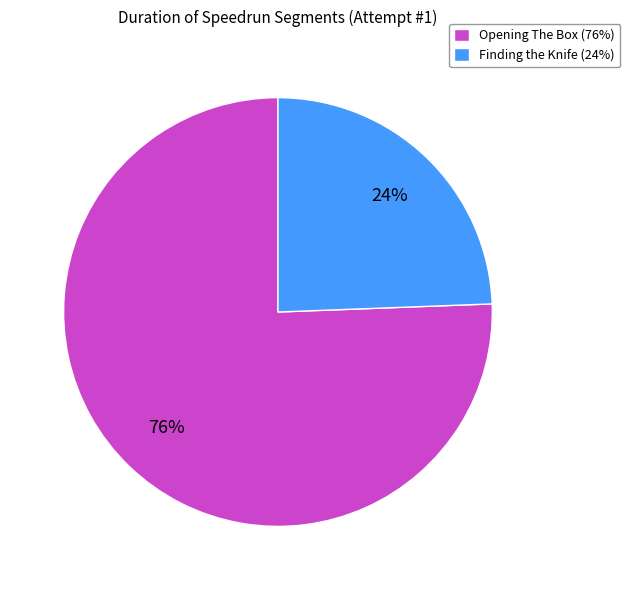

Combined, do Finding the Knife (24%) and Opening The Box (76%) account for over 50%?

Yes